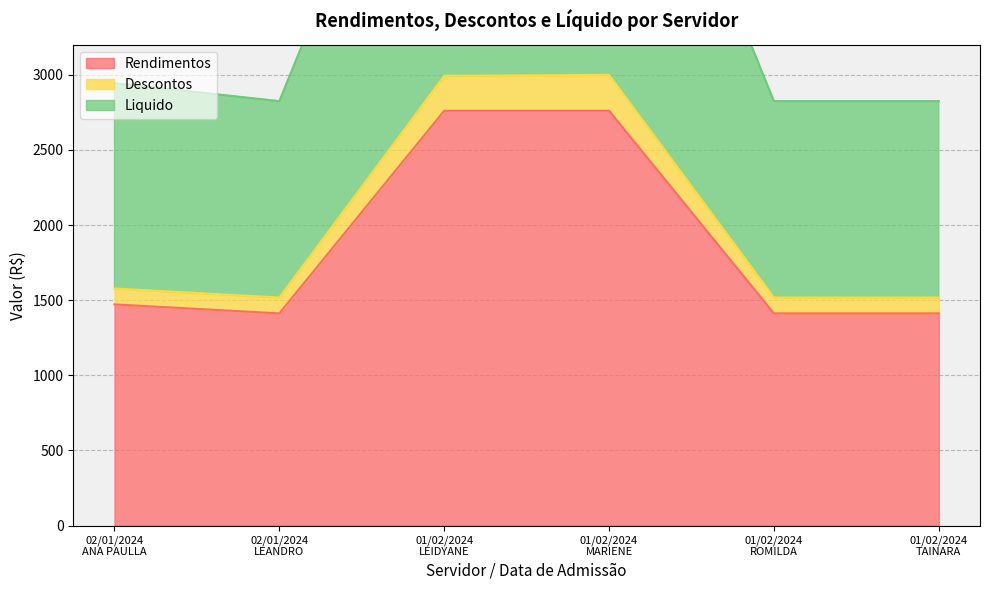

Which category has the lowest value across all series?

02/01/2024
LEANDRO